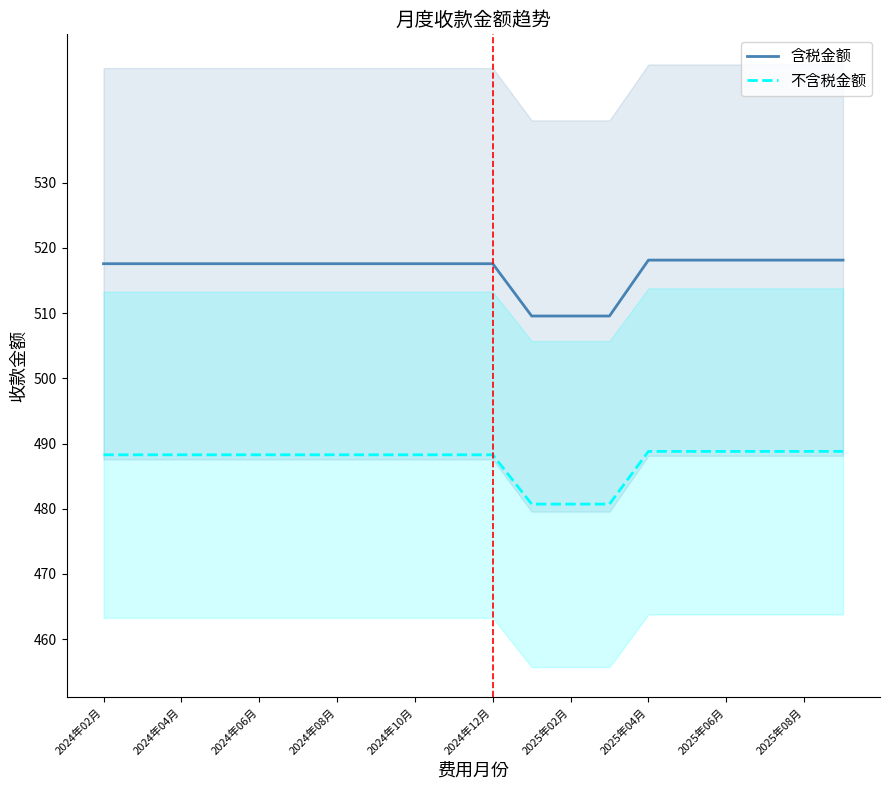

Is the value of 含税金额 at 2024年06月 greater than the value of 不含税金额 at 2025年04月?

Yes